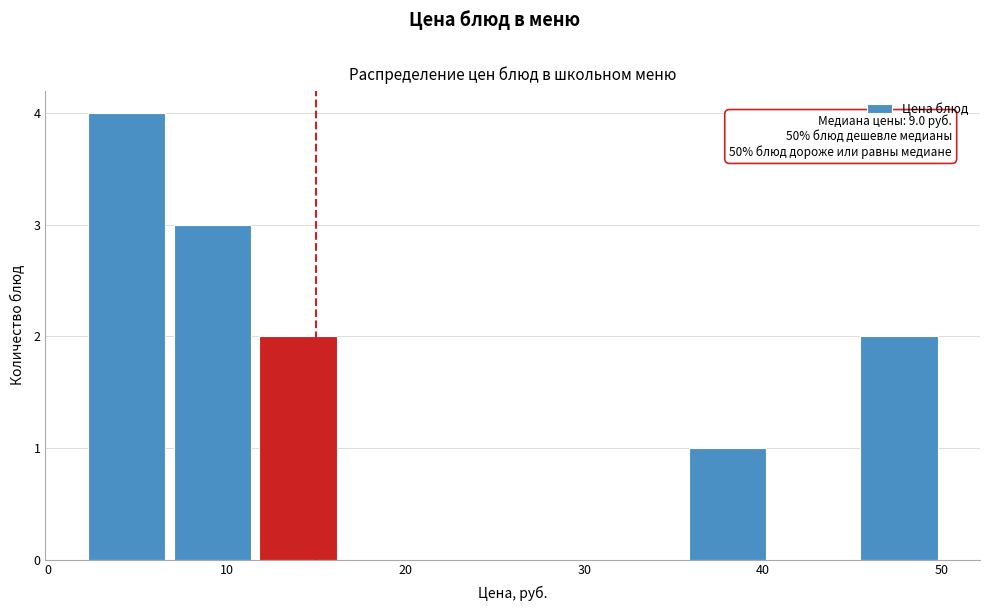

Which range on the x-axis has the tallest bar?

2.0 to 6.8